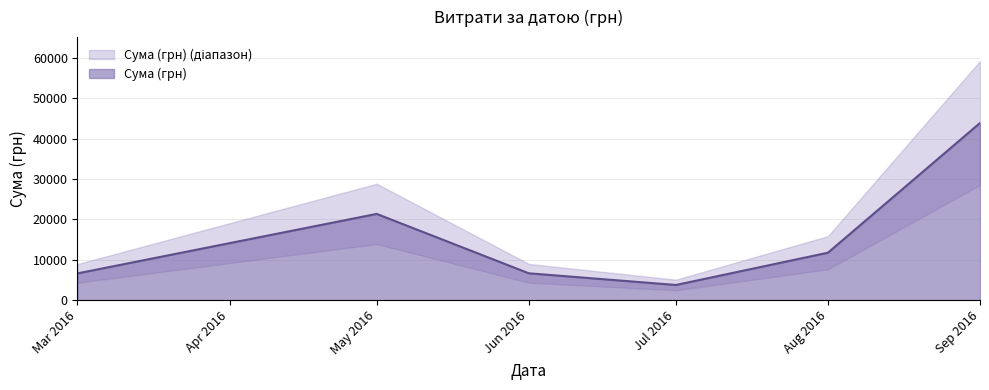

How many lines are shown in the chart?

1